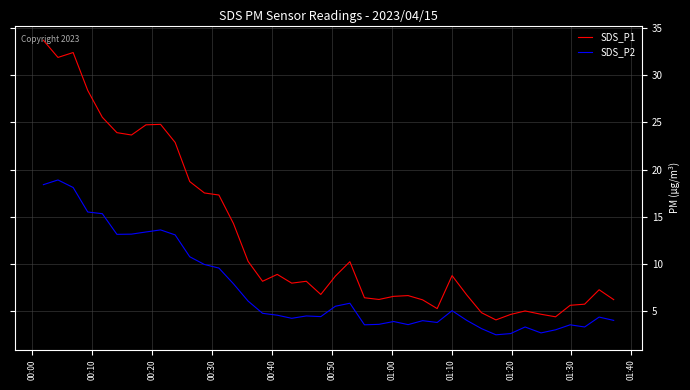

What are all the series names shown in the legend?

SDS_P1, SDS_P2